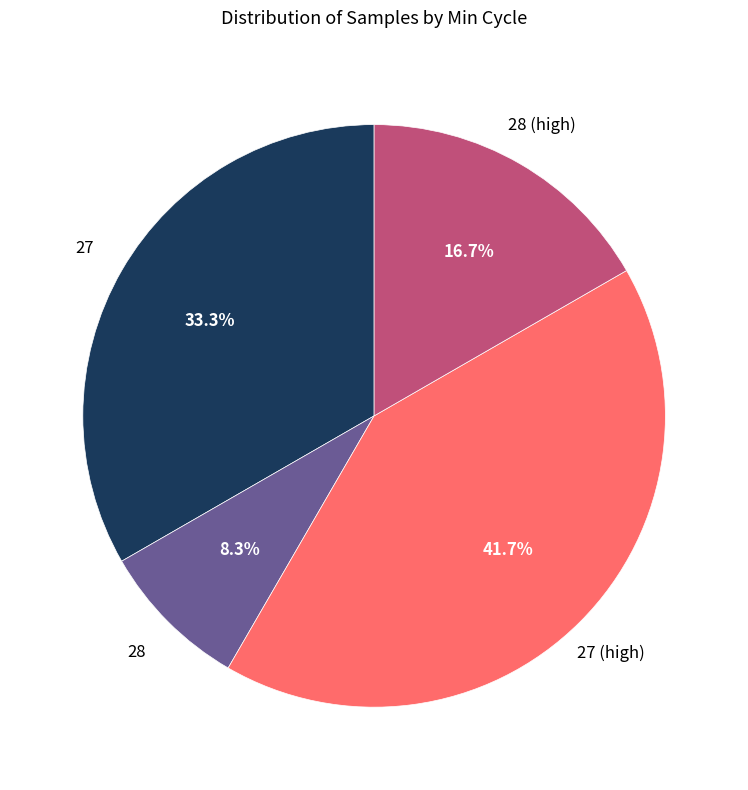

Which has a higher value, 28 (high) or 27?

27